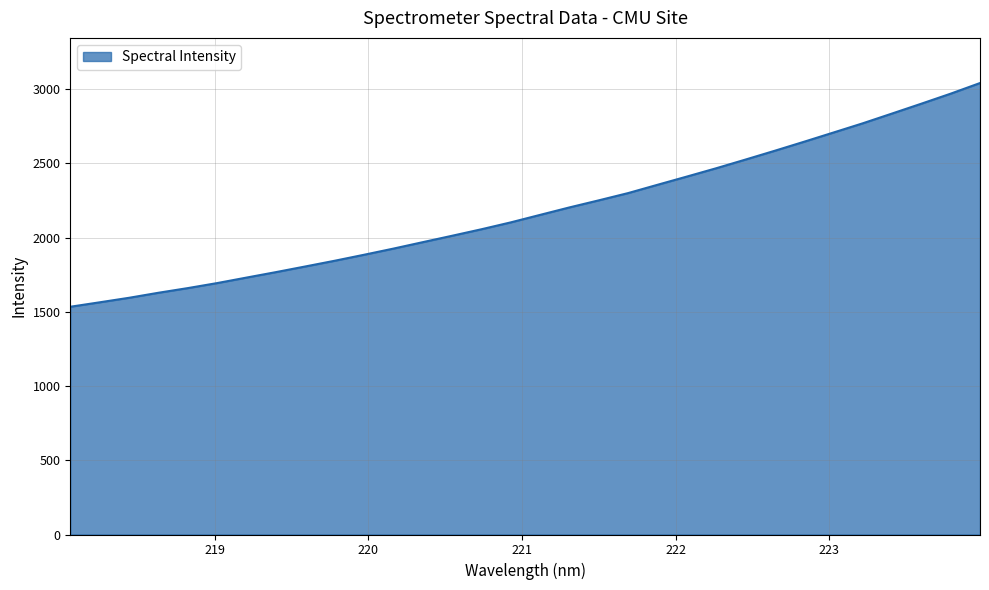

True or false: the data has more than 1 interior local peaks.

False